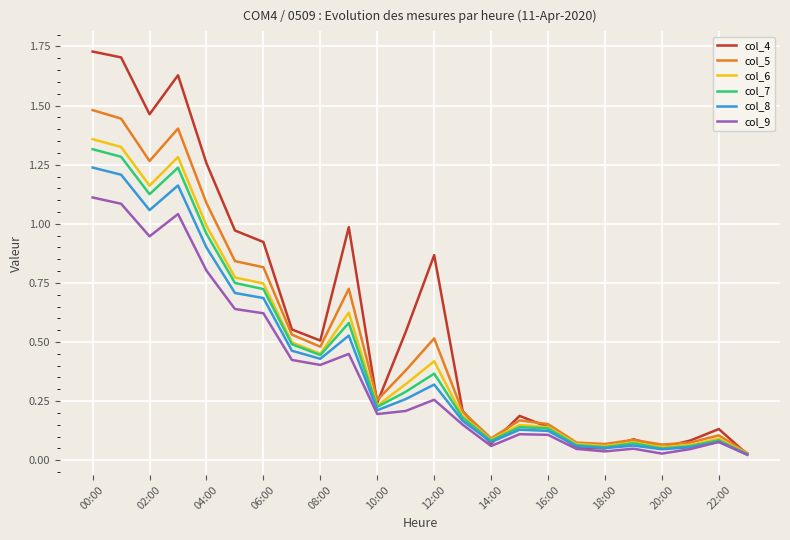

Which series has the largest total across all categories?

col_4